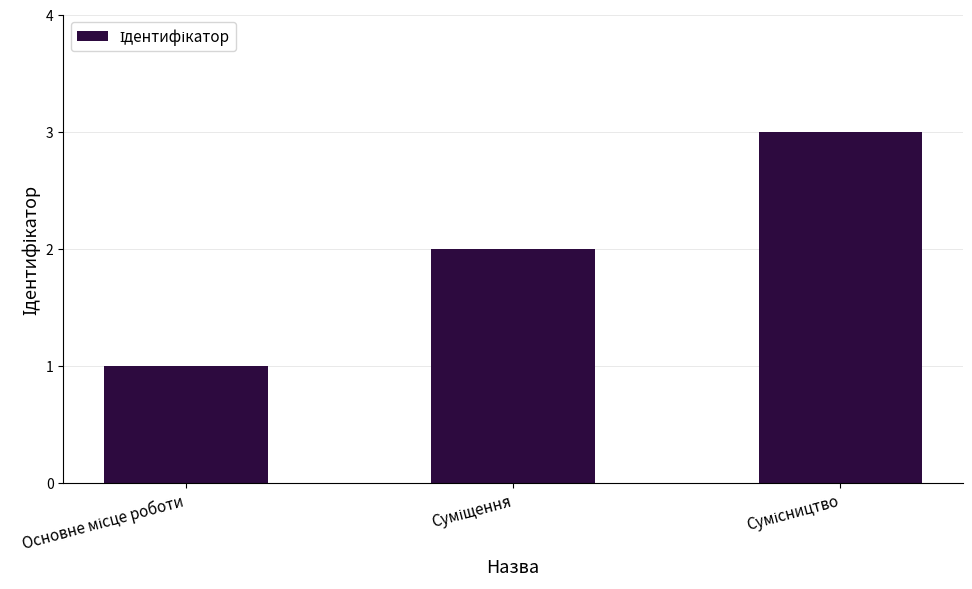

What is the sum of all values?

6